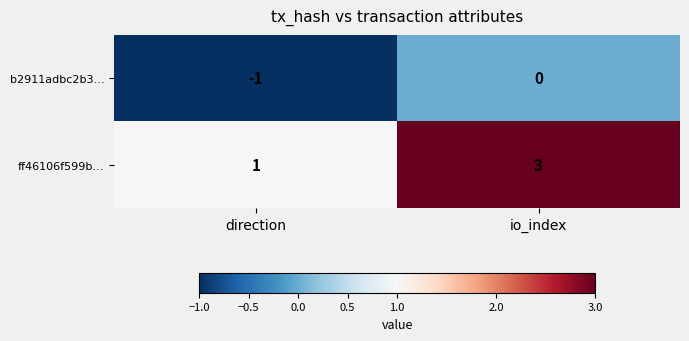

How many series are shown in this chart?

2